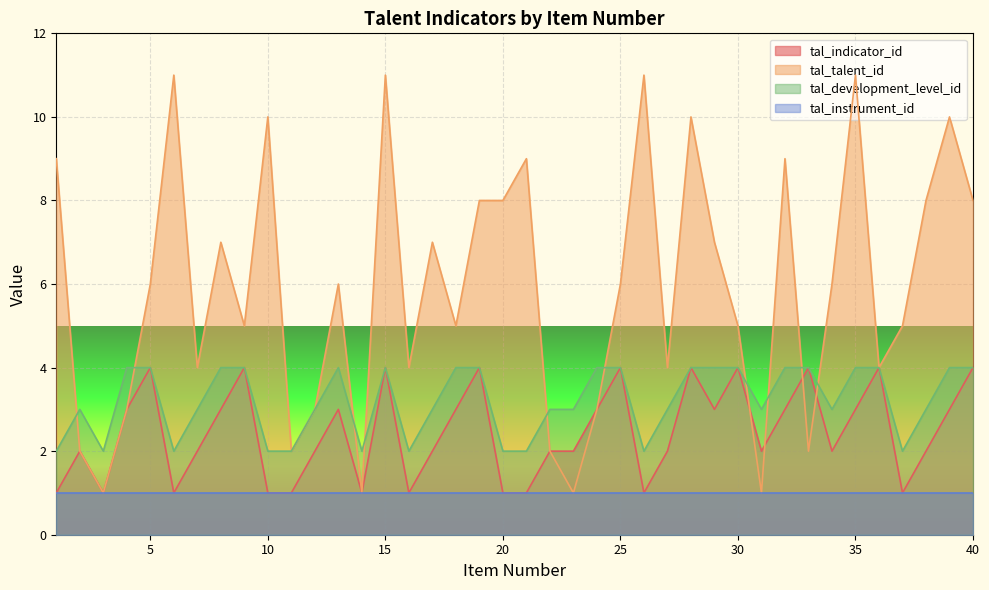

True or false: tal_development_level_id and tal_indicator_id cross at least once.

False